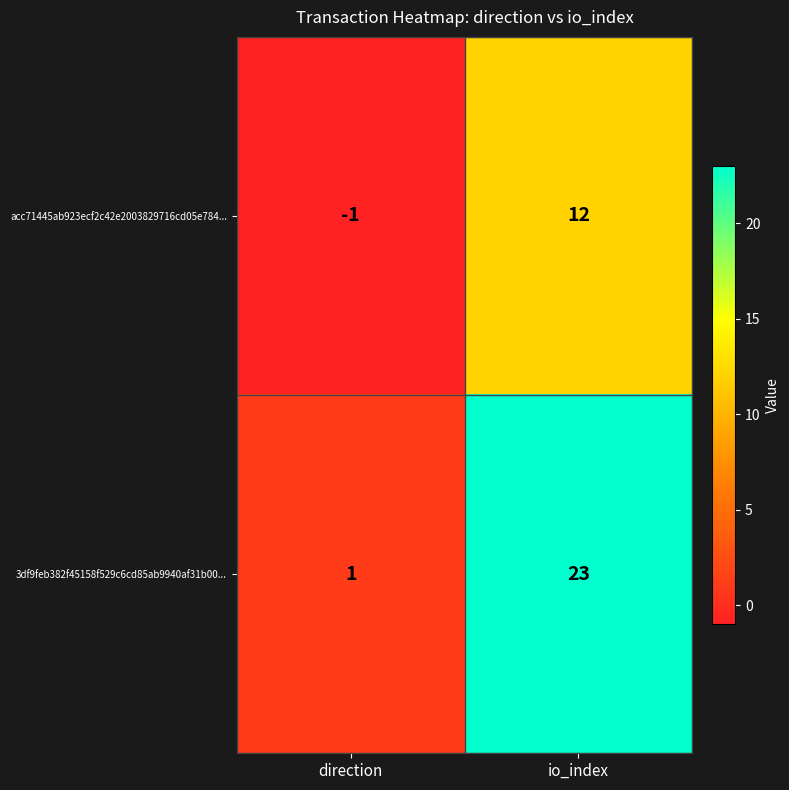

At direction, list the series in order from largest to smallest.

3df9feb382f45158f529c6cd85ab9940af31b00..., acc71445ab923ecf2c42e2003829716cd05e784...